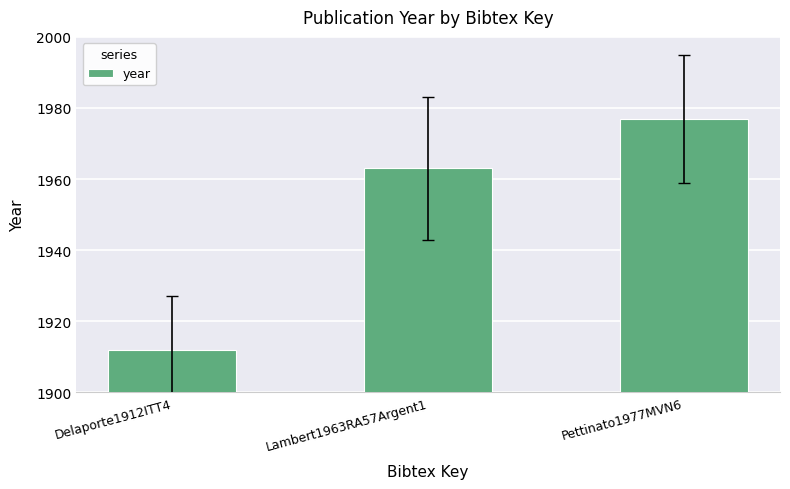

What is the difference between the values at Pettinato1977MVN6 and Delaporte1912ITT4?

65